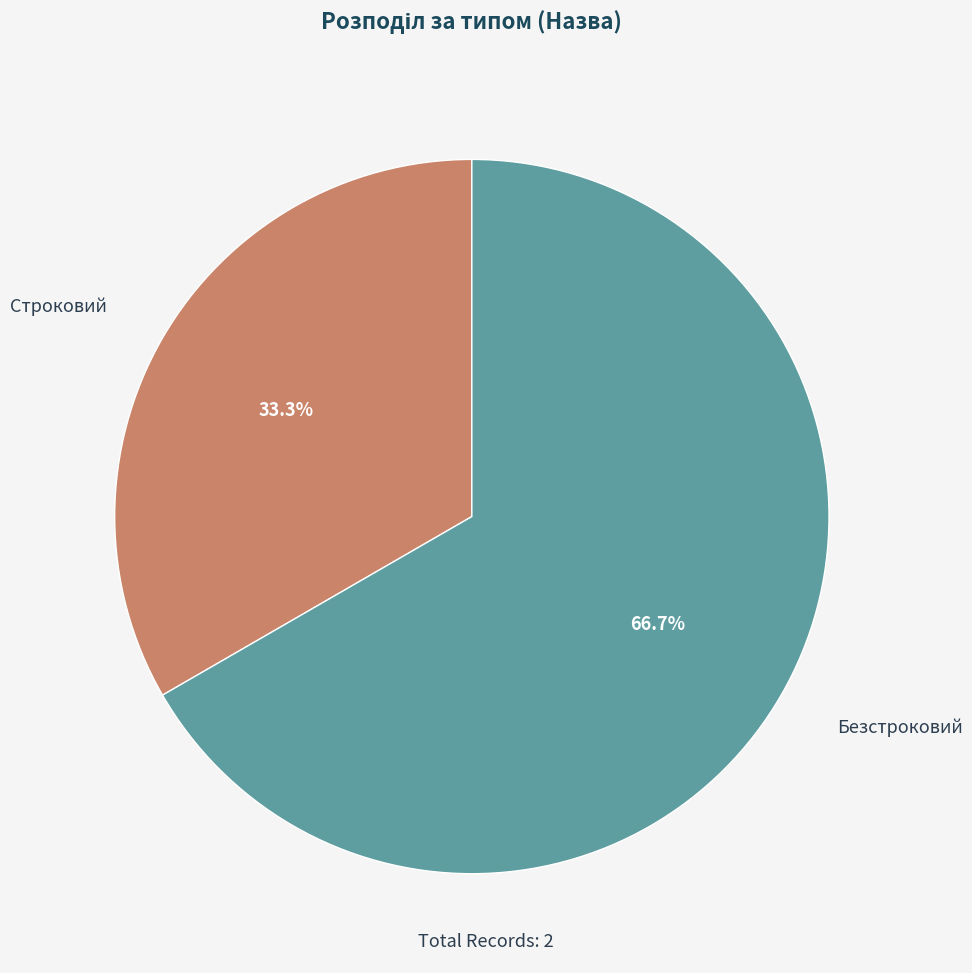

To the nearest percent, what is the difference between the largest and smallest slice percentages?

33%